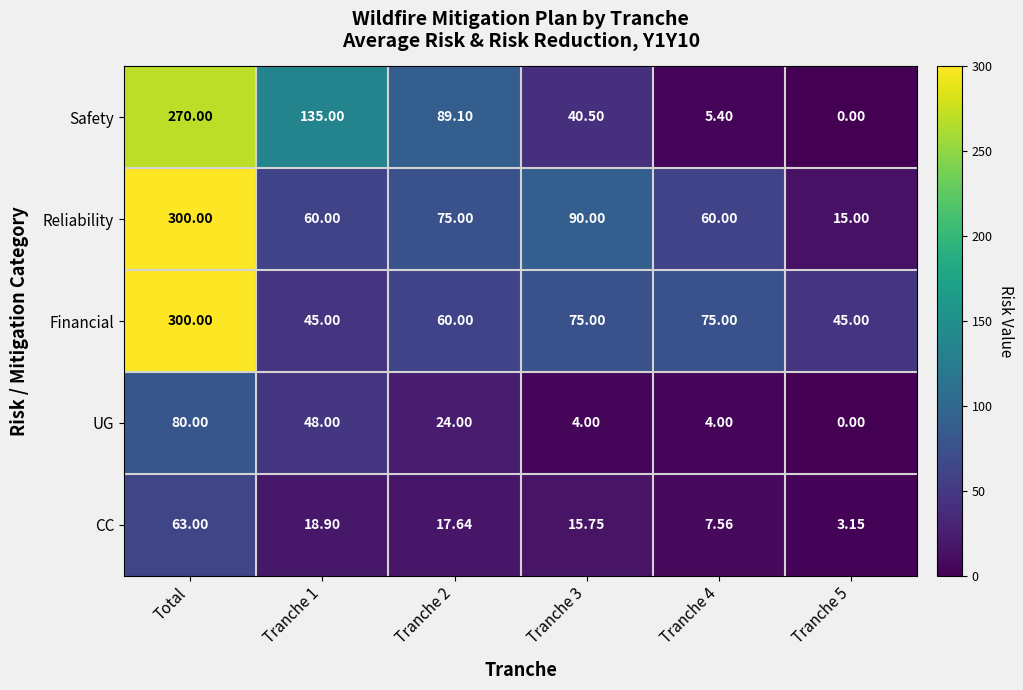

Is the value of CC at Tranche 5 greater than the value of Safety at Tranche 4?

No